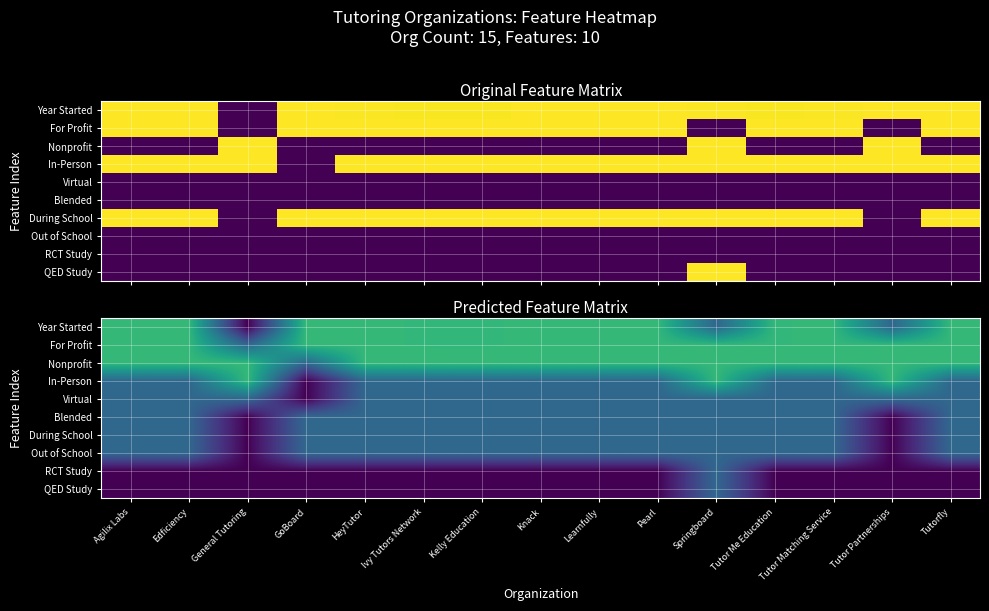

Count the Out of School values in the range 0 to 1.

15